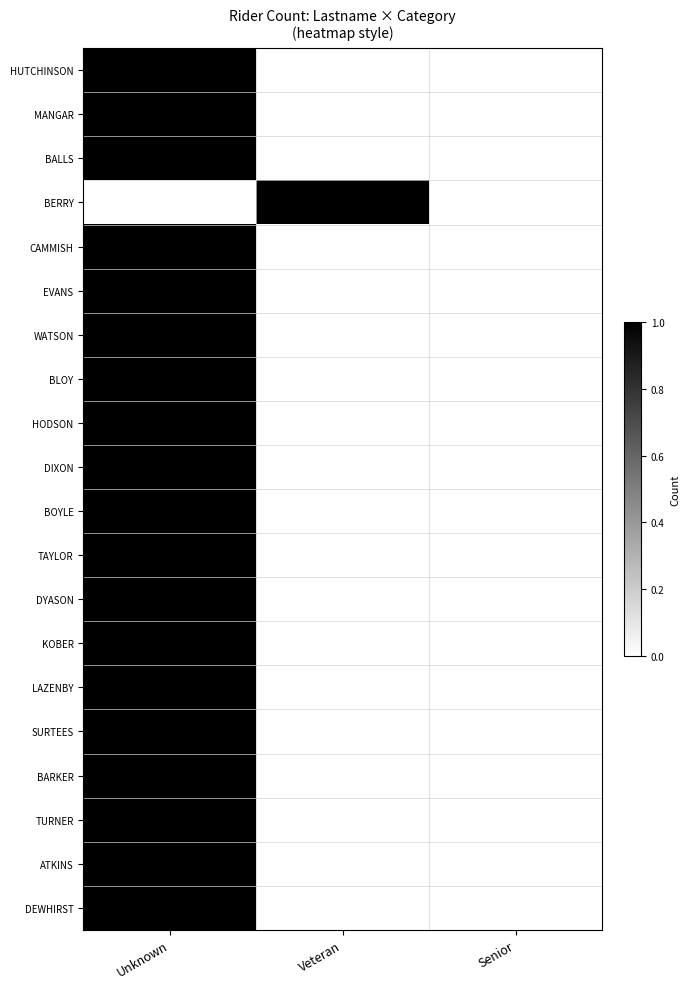

What is the greatest value displayed?

1